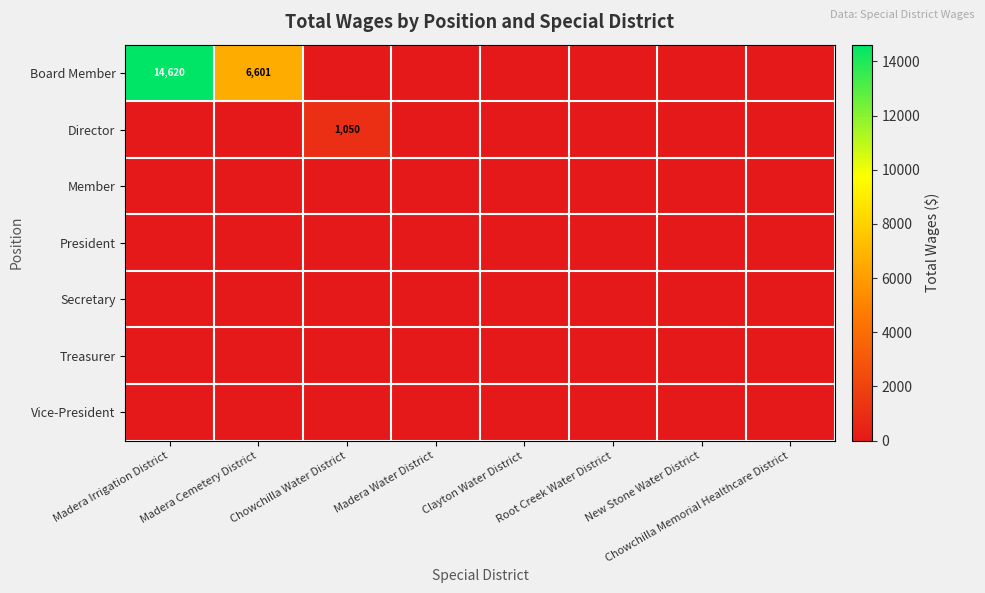

Rank the series by their maximum value, from lowest to highest.

Member, President, Secretary, Treasurer, Vice-President, Director, Board Member